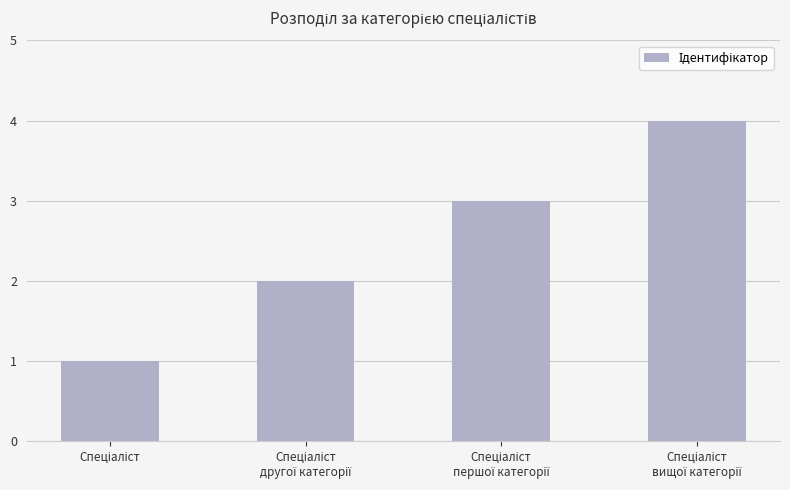

What is the difference between the maximum and minimum values?

3